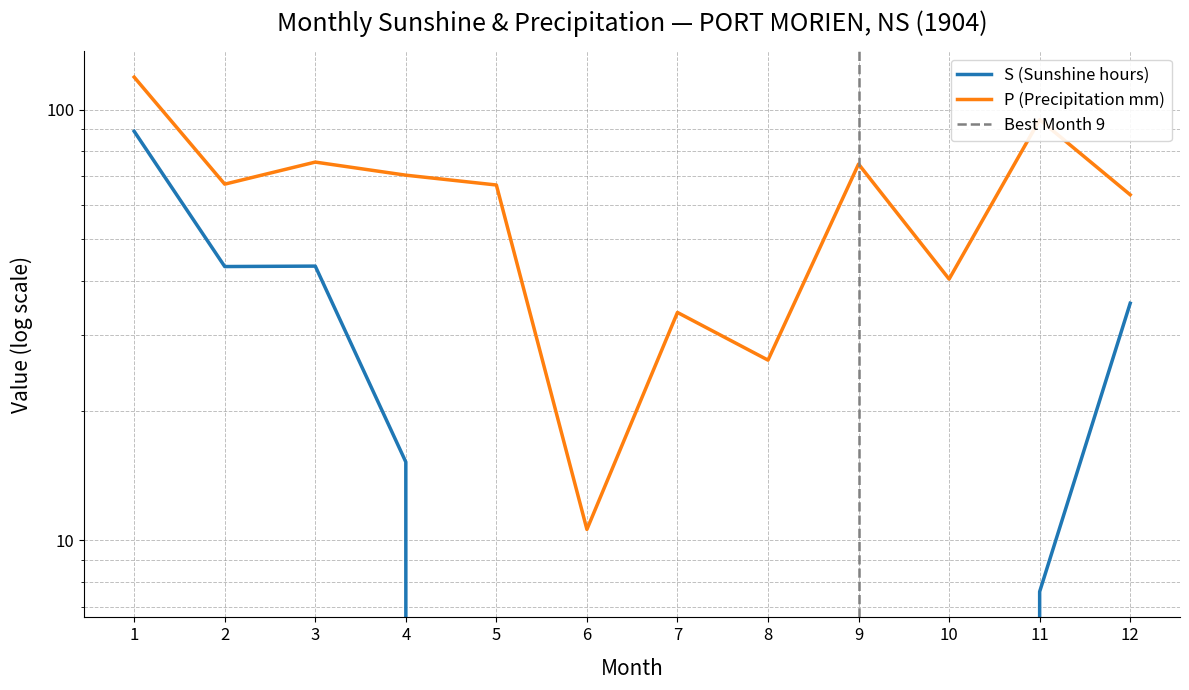

Which label corresponds to the largest value in the chart?

1